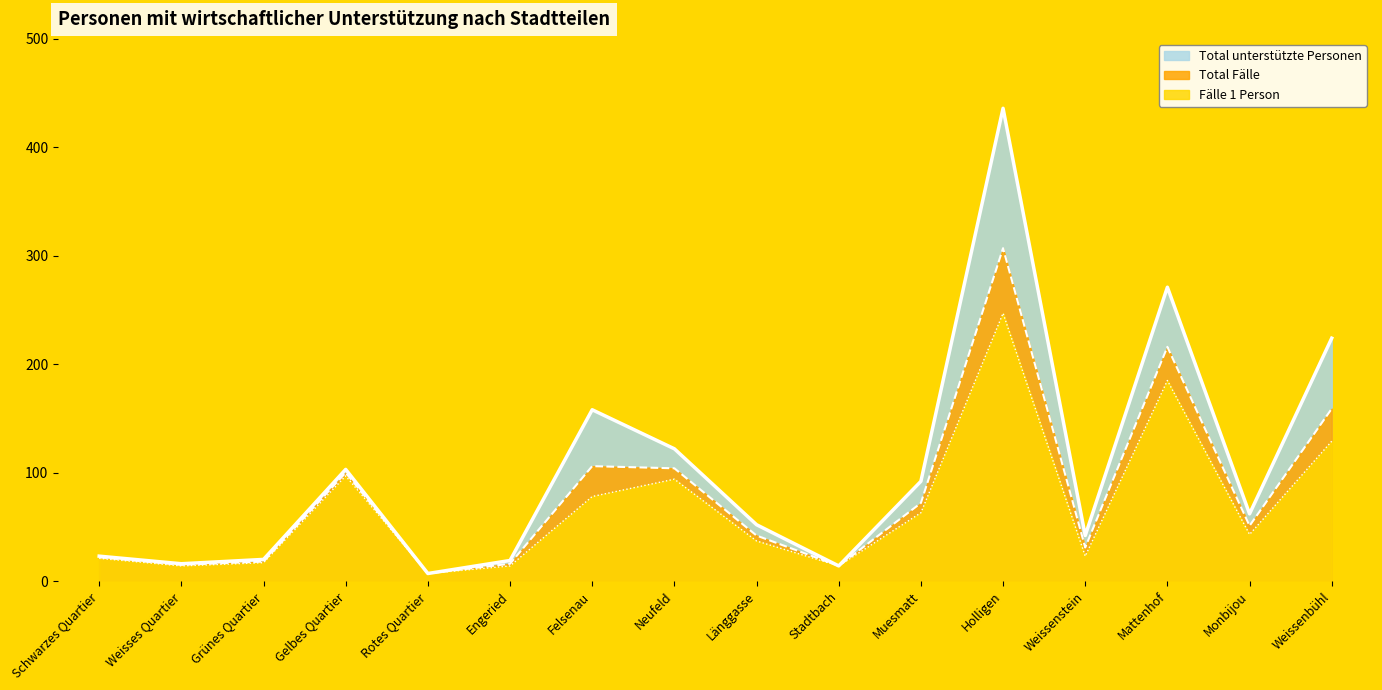

True or false: Total unterstützte Personen has a value of 158 at Felsenau.

True